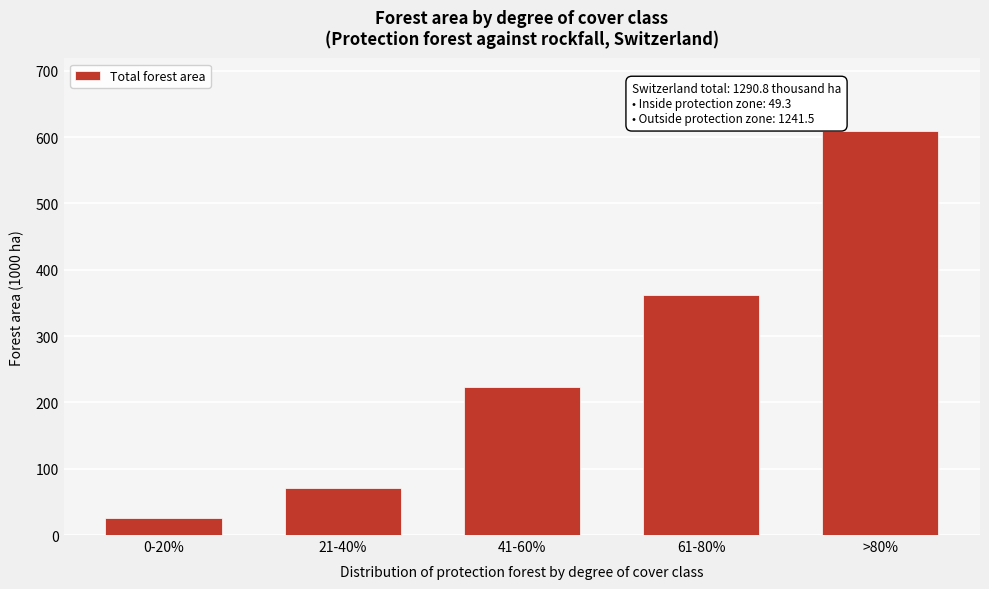

Reading left to right, list all the values displayed in this chart.

25.8	71.4	223.0	361.5	609.1